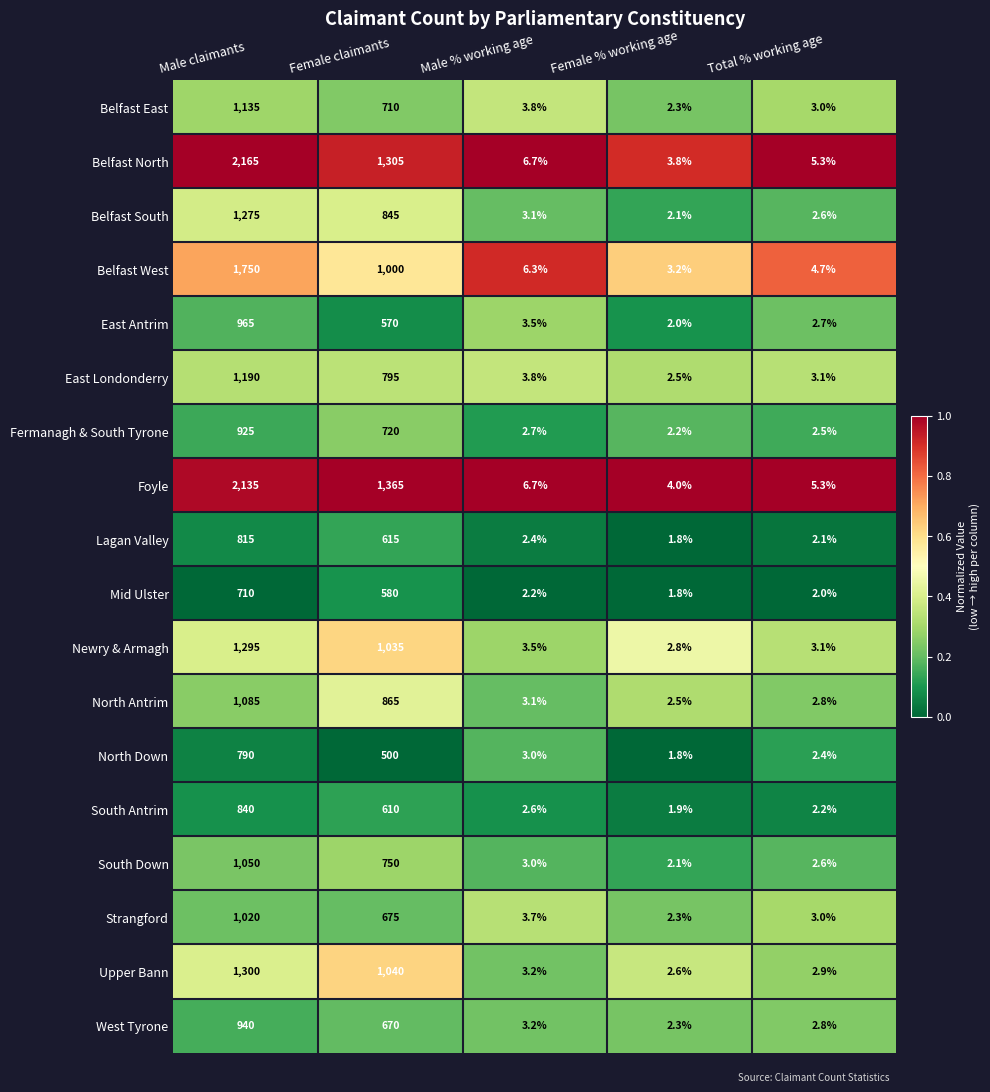

True or false: Newry & Armagh has a value of 1295.0 at Male claimants.

True